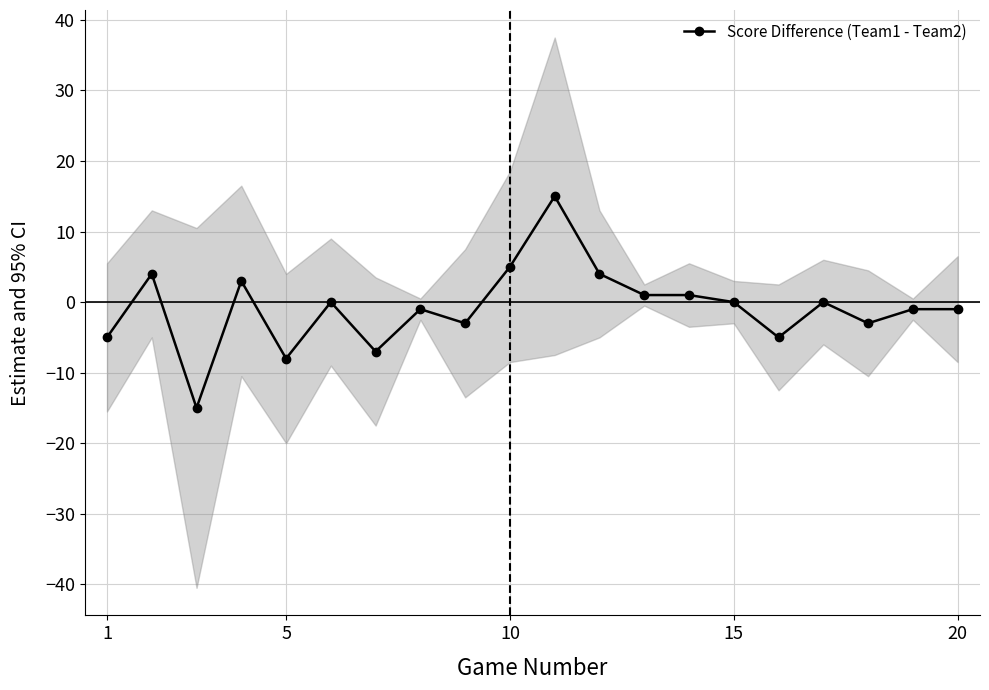

The Score Difference (Team1 - Team2) series shows 15 at 15. True or false?

False